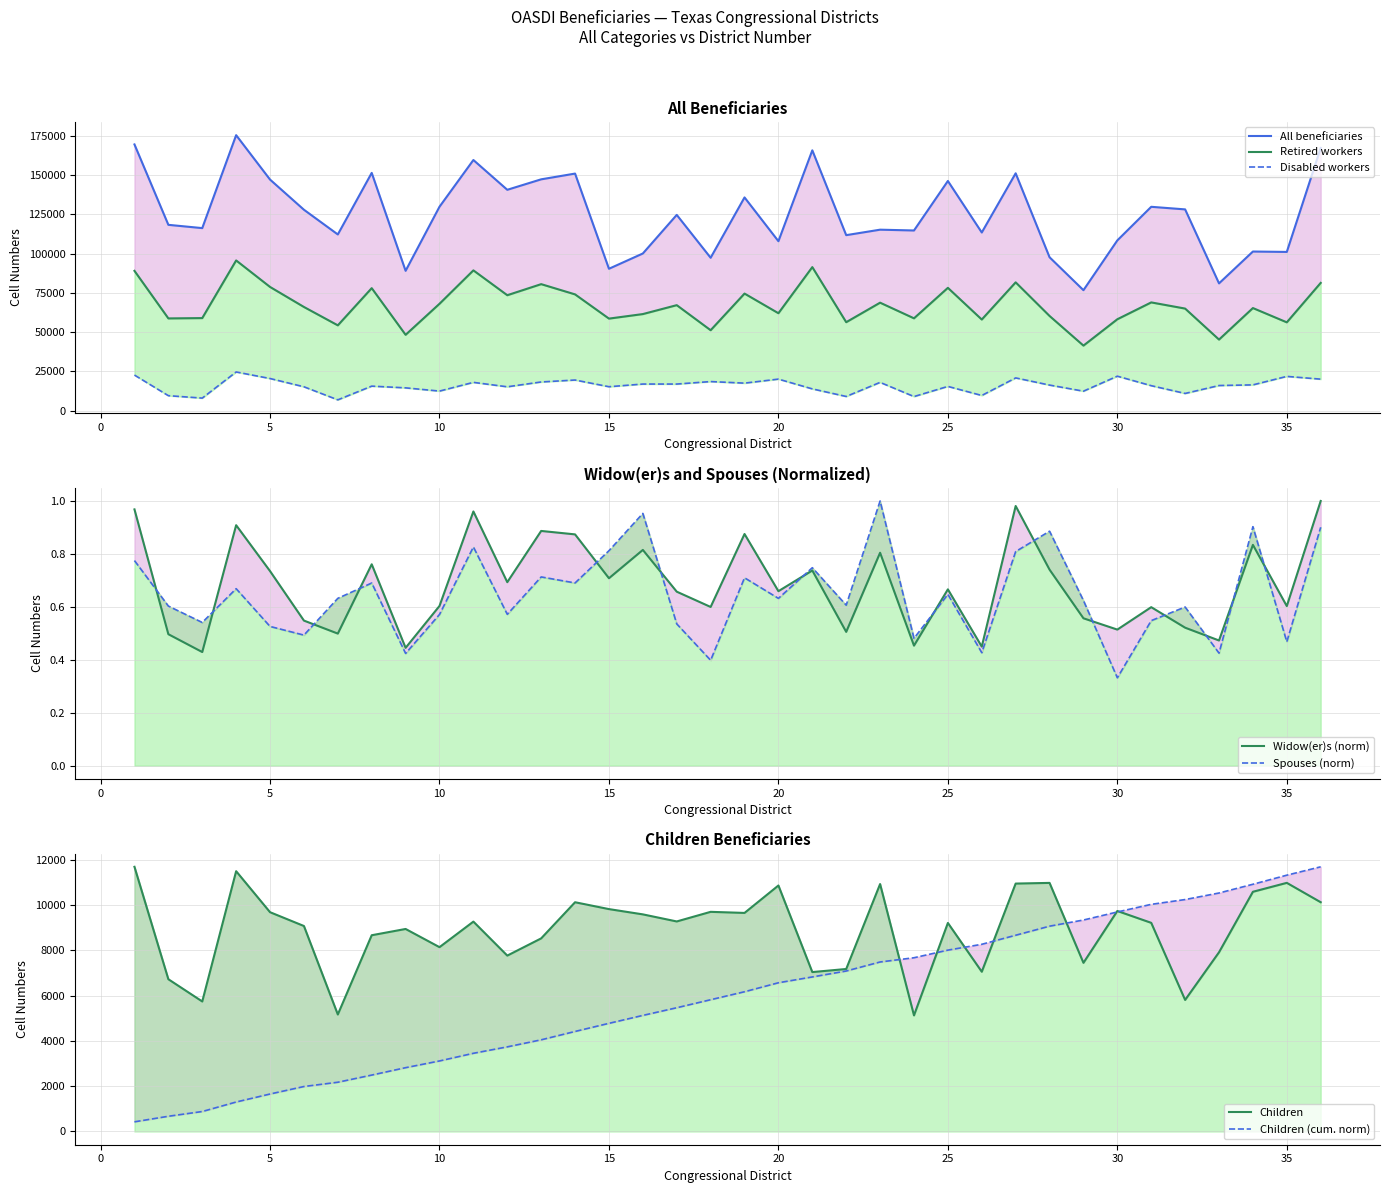

In Disabled workers, how many points are higher than both neighbors (excluding endpoints)?

12